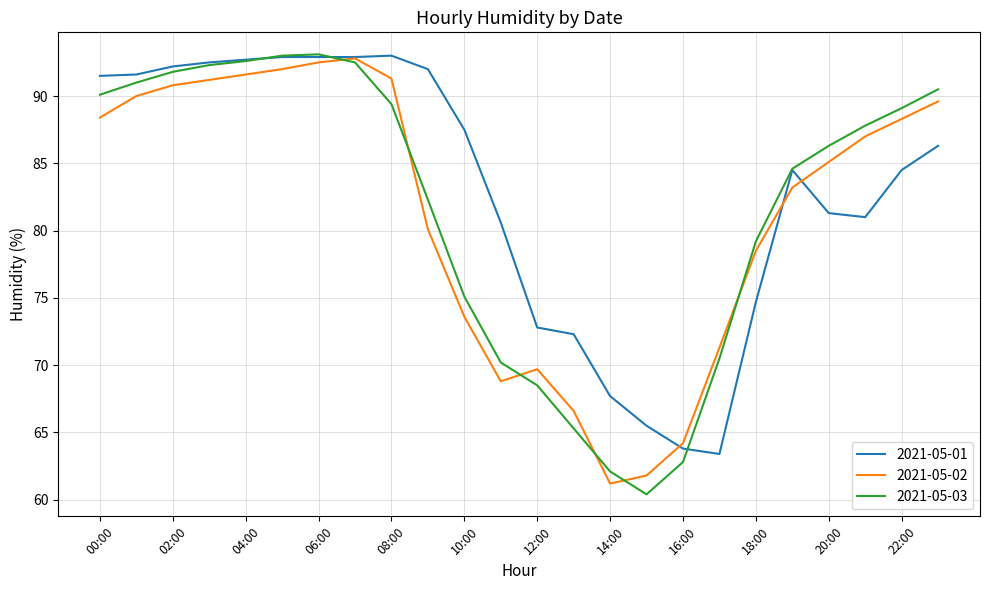

True or false: 2021-05-01 and 2021-05-03 cross at least once.

True